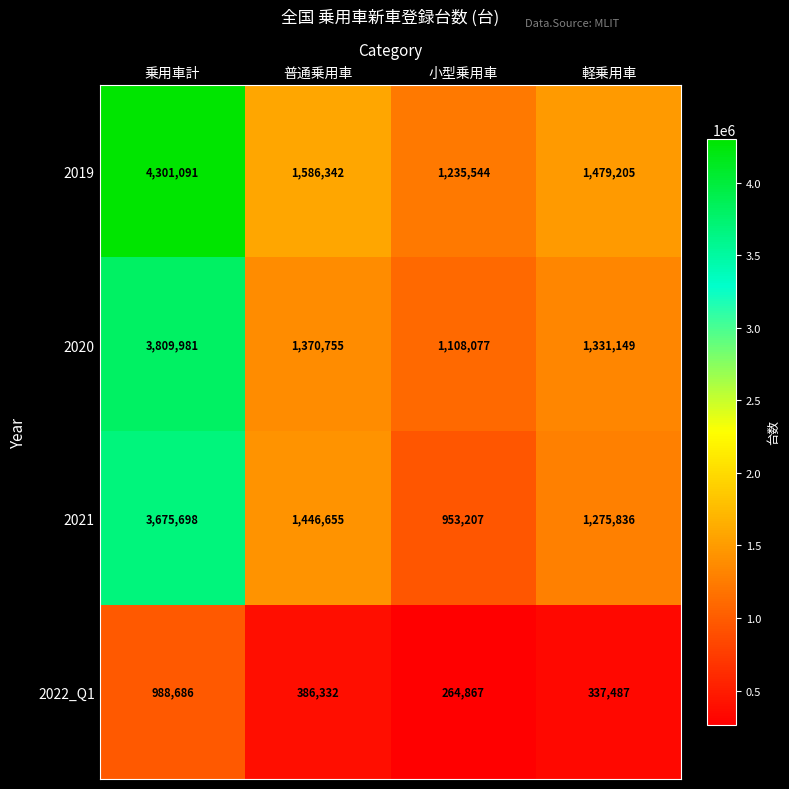

The 2022_Q1 series shows 468321 at 小型乗用車. True or false?

False